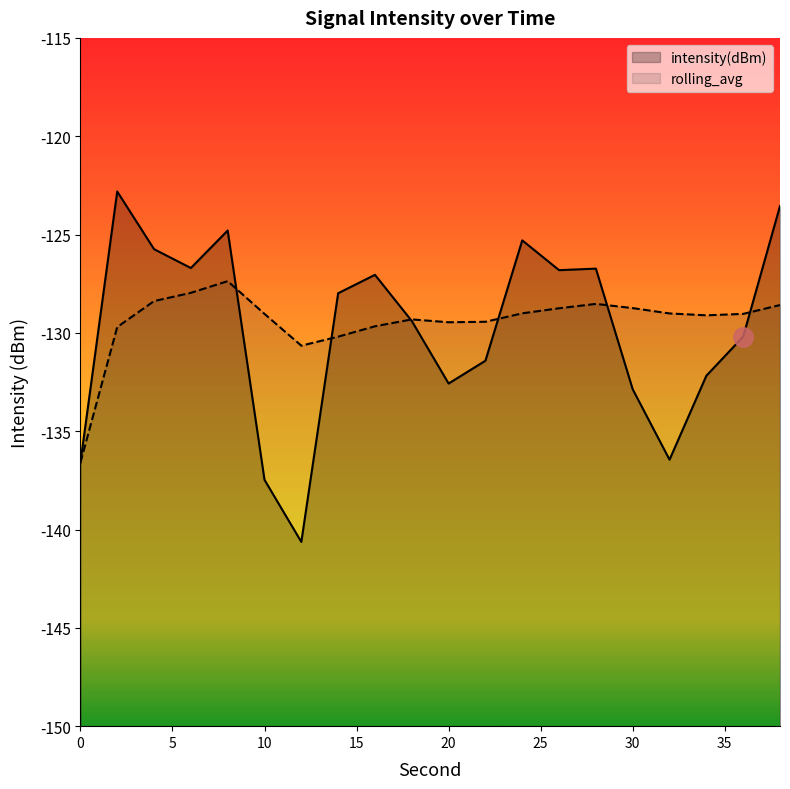

What is the total value across all series at 0?

-273.2